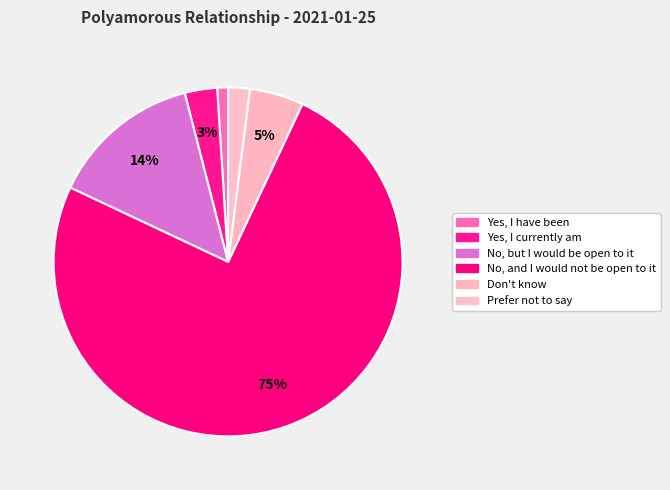

To the nearest percent, what is the average slice percentage?

17%